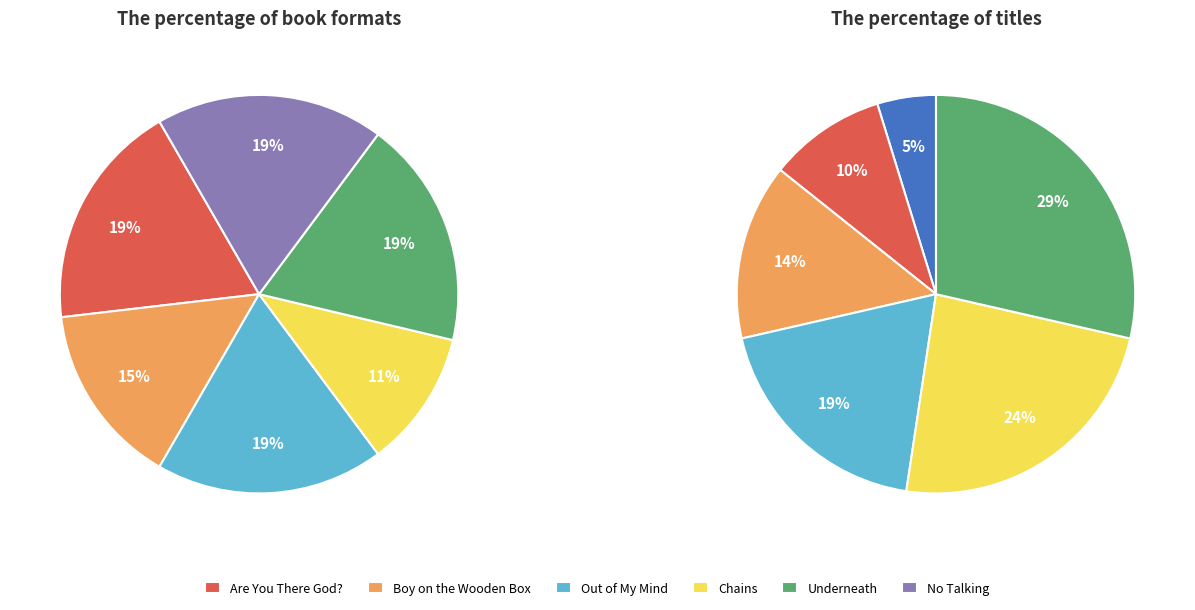

Is there any slice that represents more than half of the pie?

No